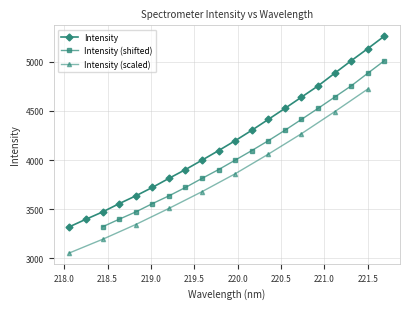

Rank the categories by value from lowest to highest.

218.0596, 218.2508, 218.442, 218.6332, 218.8244, 219.0156, 219.2067, 219.3979, 219.589, 219.7801, 219.9712, 220.1623, 220.3533, 220.5444, 220.7354, 220.9264, 221.1174, 221.3083, 221.4993, 221.6902